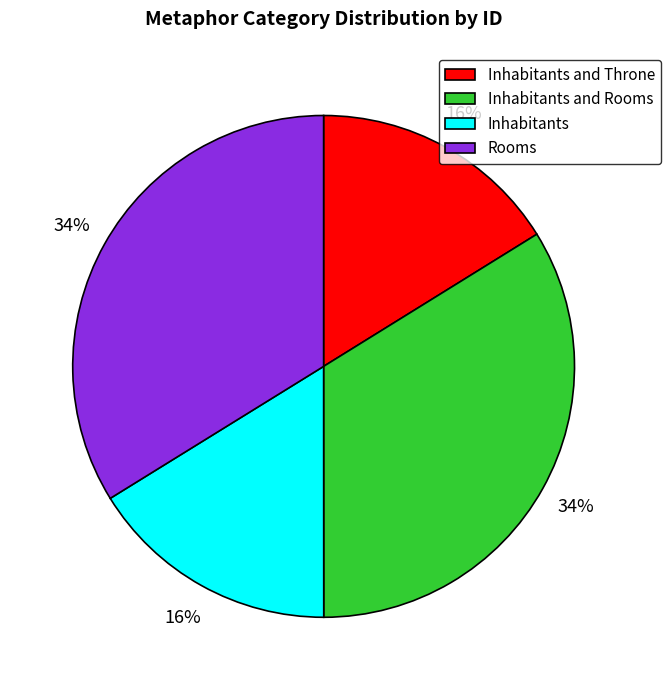

Is it true that Inhabitants is 8% of the pie?

False